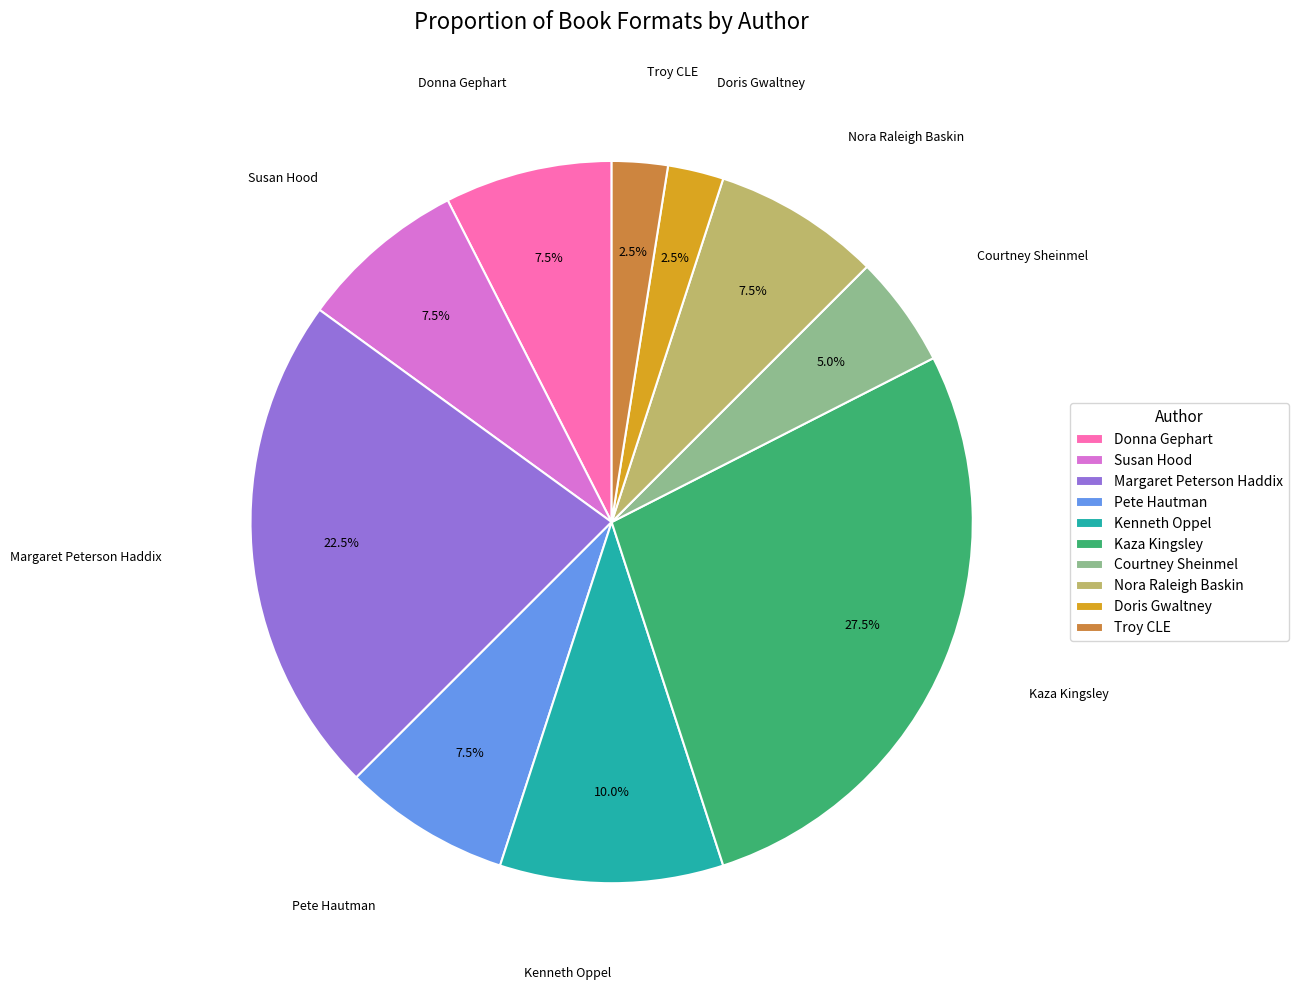

Does any single category account for the majority?

No